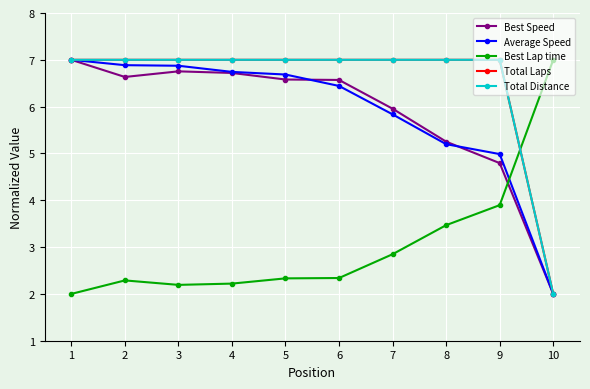

Is this an area chart (filled region under the line)?

No